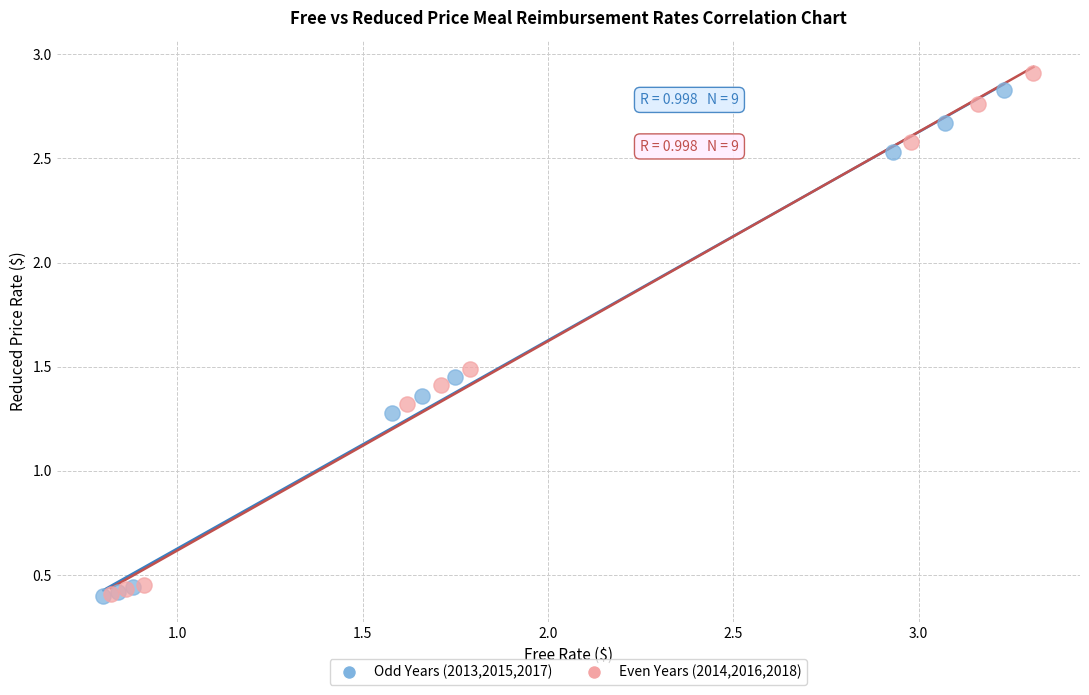

Which series has the widest spread of Y values?

Even Years (2014,2016,2018)